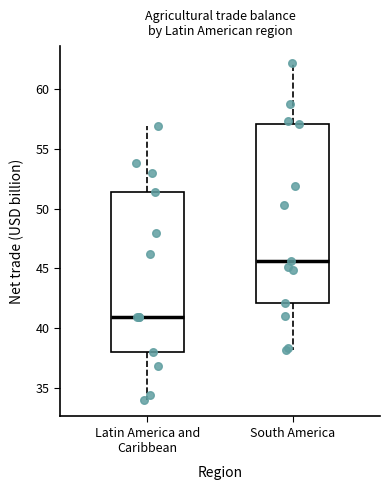

Reading left to right, read every box against the y-axis: the position of its median line, the range the box covers, and the ends of its whiskers. The values are not printed on the chart, so give them approximately, as read against the axis.

Latin America and Caribbean: median 41.0, box 38.0 to 51.5, whiskers 34.0 to 57.0
South America: median 45.5, box 42.0 to 57.0, whiskers 38.0 to 62.0